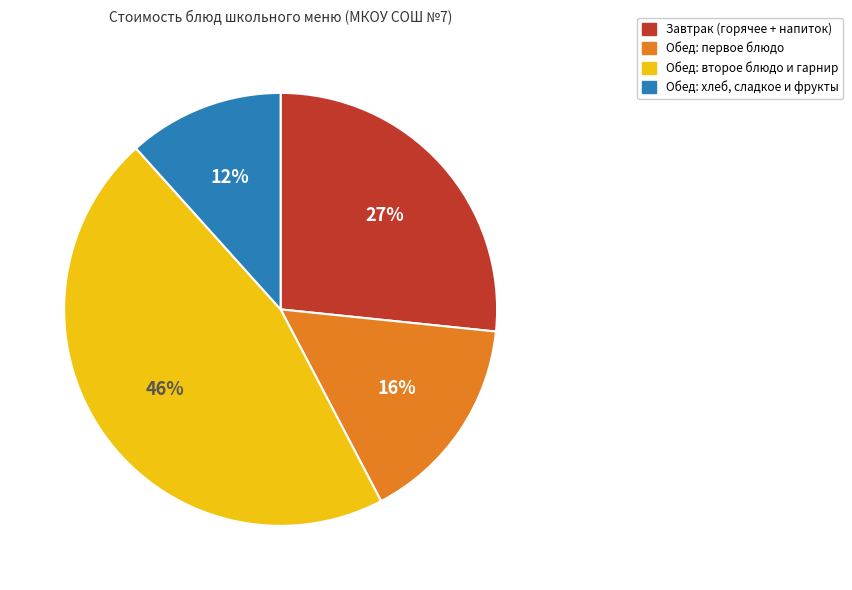

What is the largest slice in the pie chart?

Обед: второе блюдо и гарнир